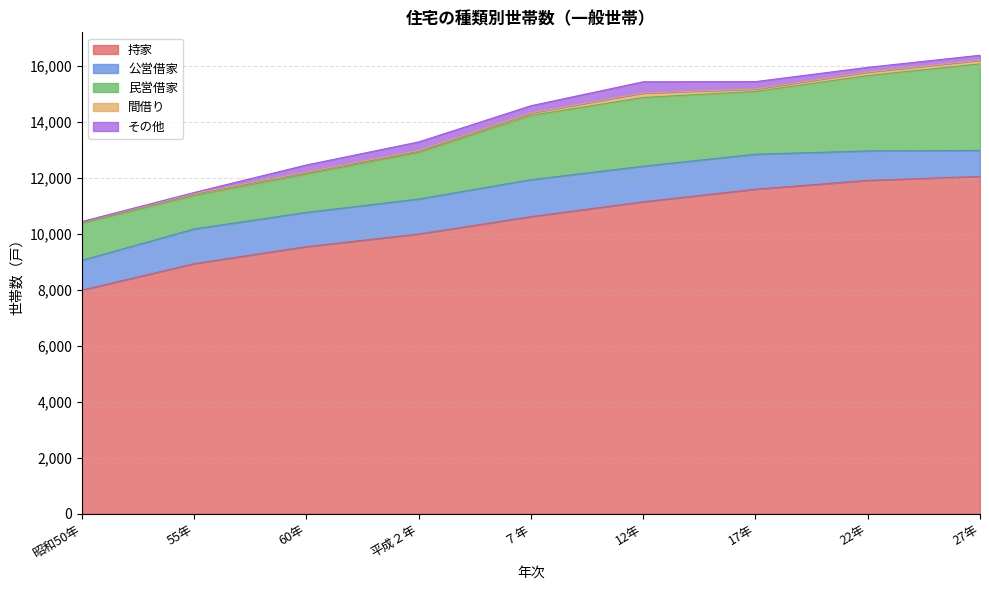

Count the number of categories in the chart.

9